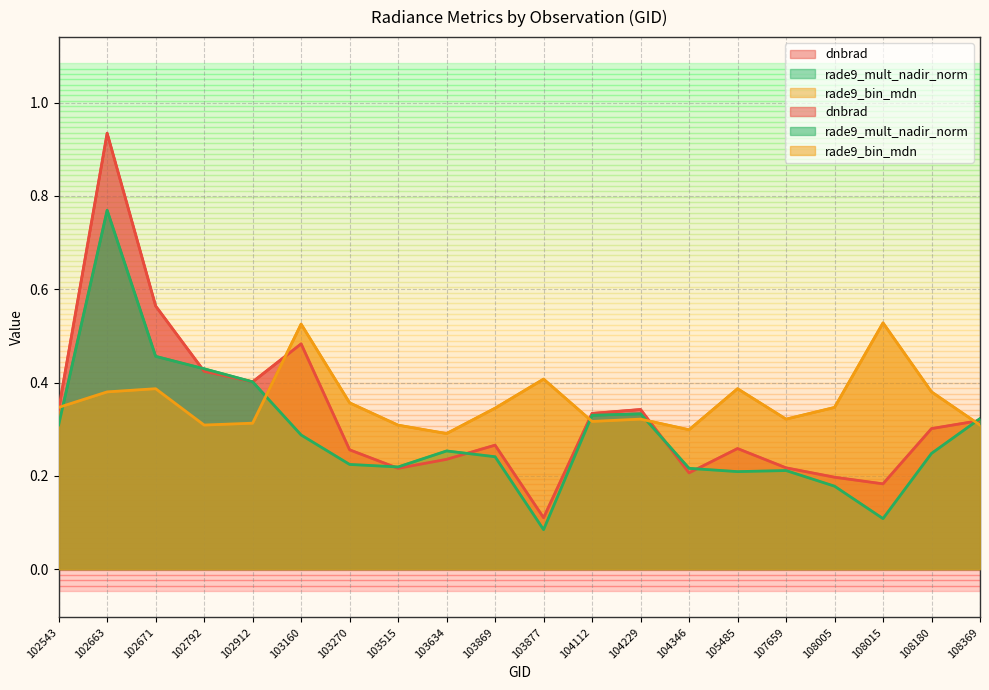

Which label corresponds to the largest value in the chart?

102663